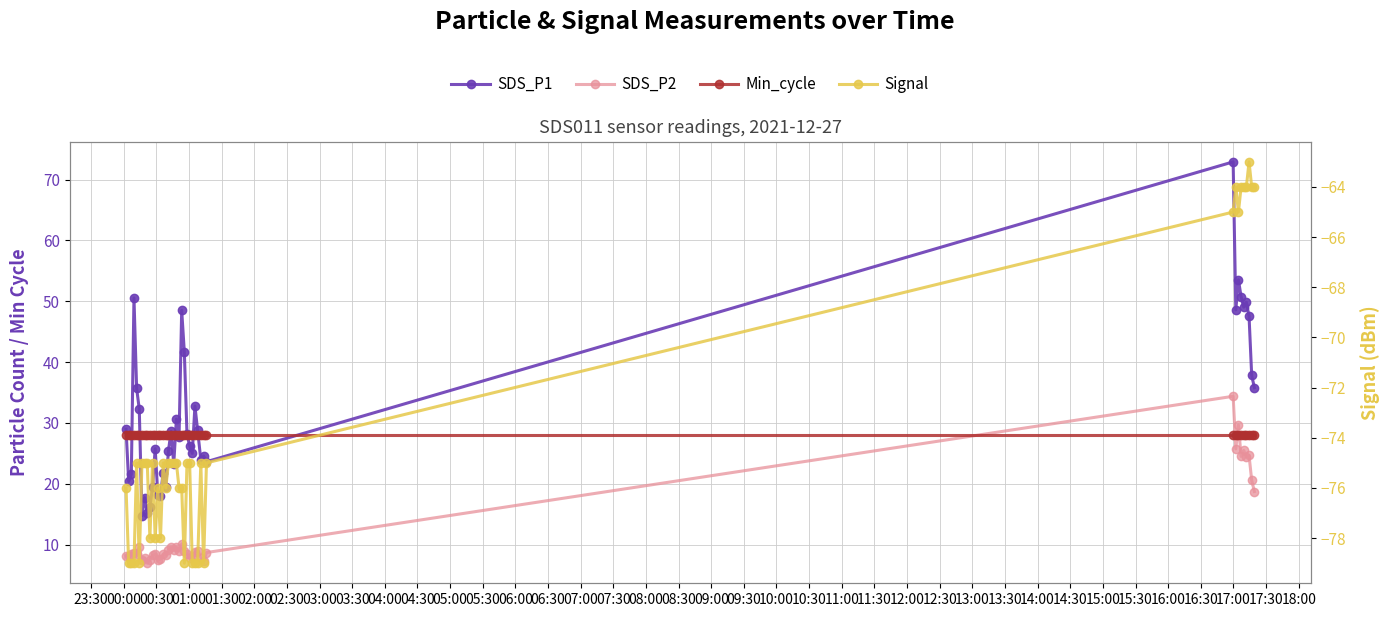

Does the chart have visible grid lines?

Yes